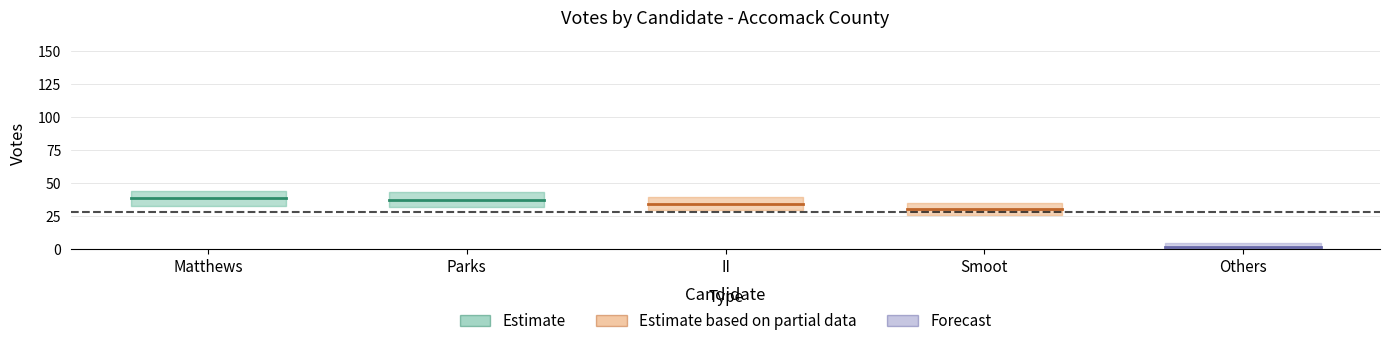

Rank the series by their average value, from highest to lowest.

Estimate, Estimate based on partial data, Forecast